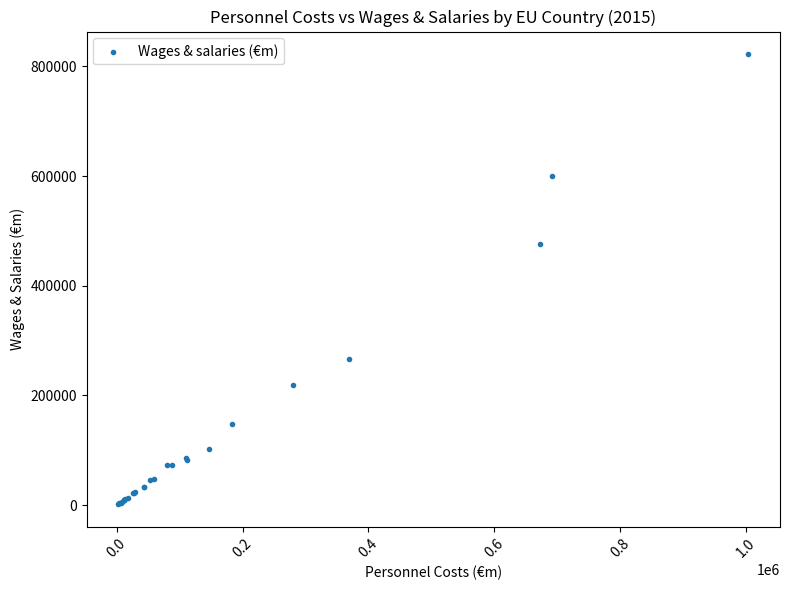

What Y value in the scatter plot is closest to 412200?

475719.5